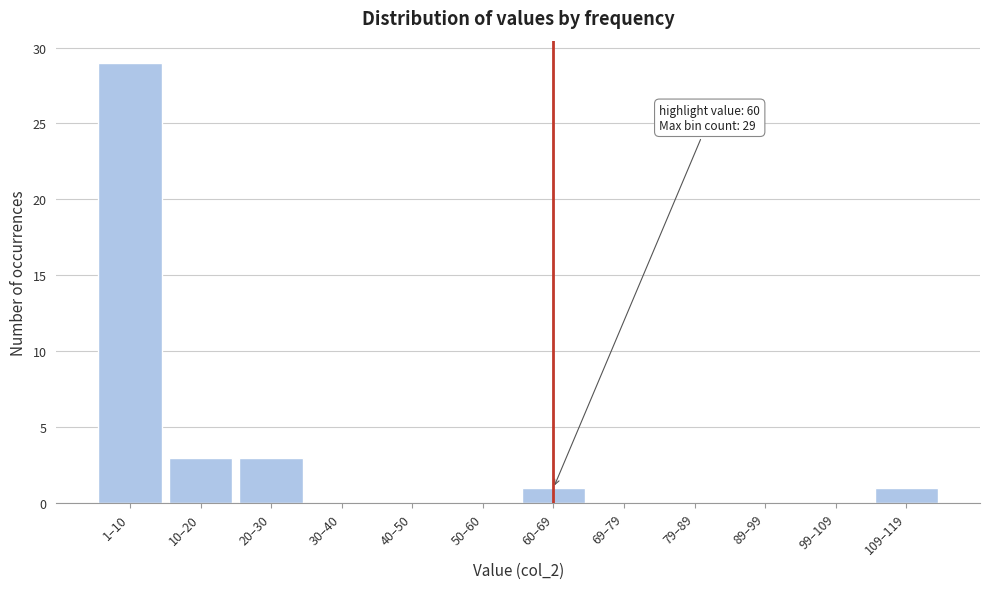

Reading right to left, extract all data points from this chart.

109–119=1	99–109=0	89–99=0	79–89=0	69–79=0	60–69=1	50–60=0	40–50=0	30–40=0	20–30=3	10–20=3	1–10=29